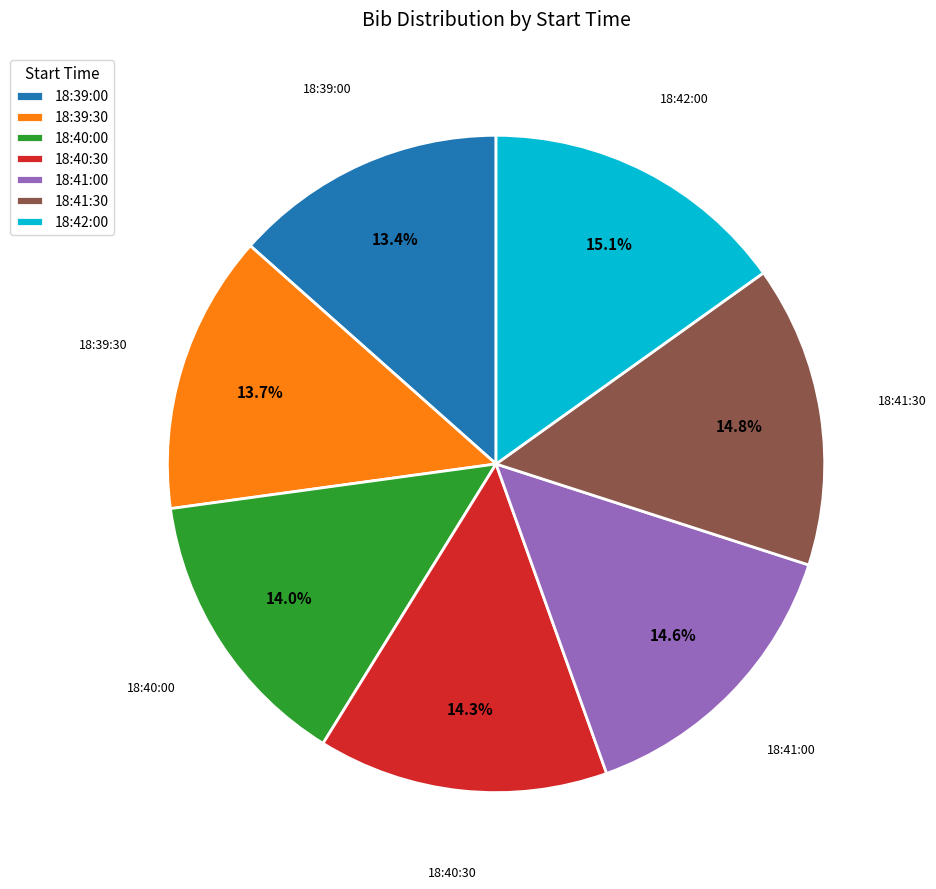

Does 18:40:30 account for over 50% of the chart?

No